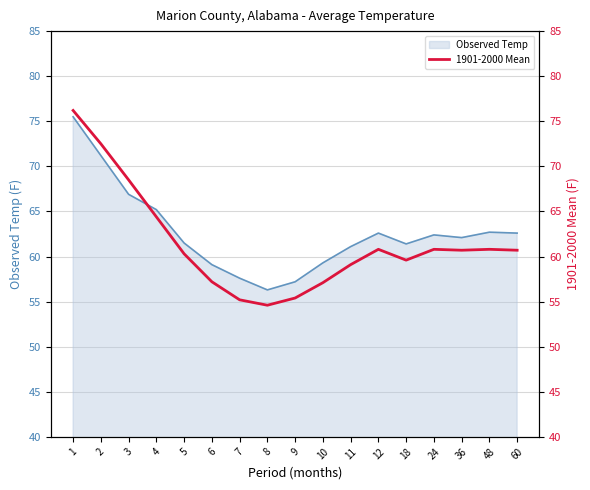

True or false: the data has more than 1 interior local peaks.

True